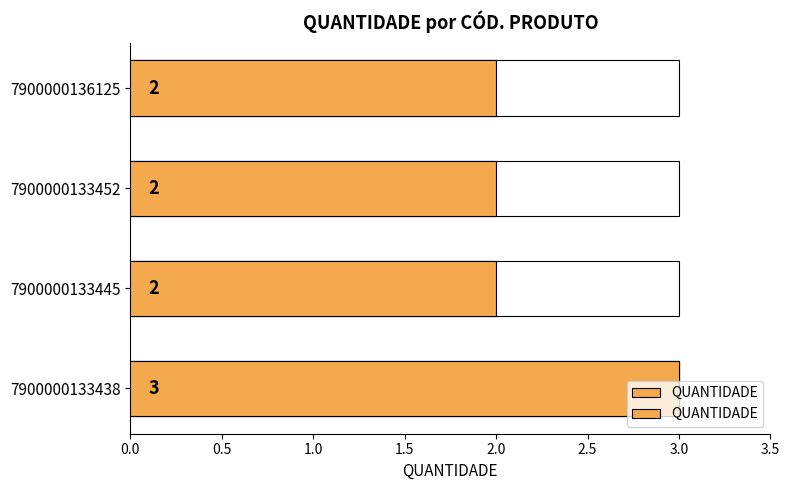

Does the chart contain any negative values?

No